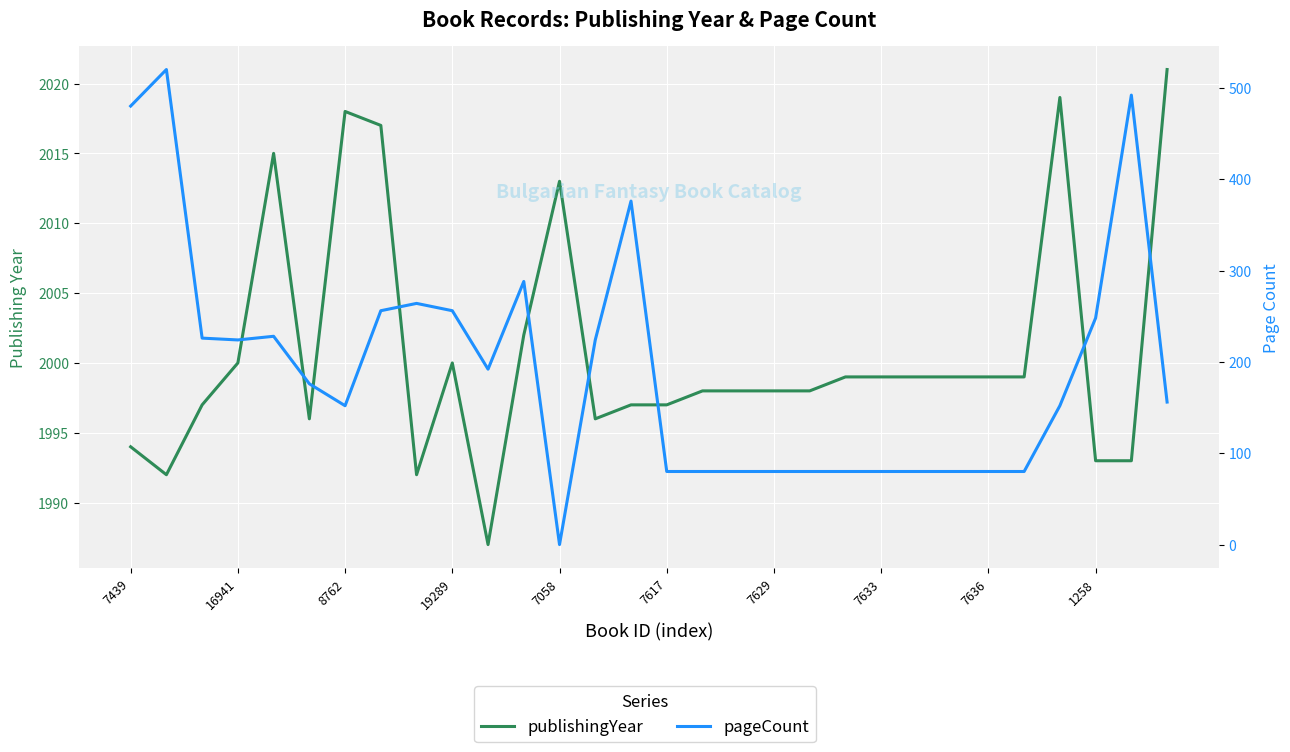

What are all the series names shown in the legend?

publishingYear, pageCount